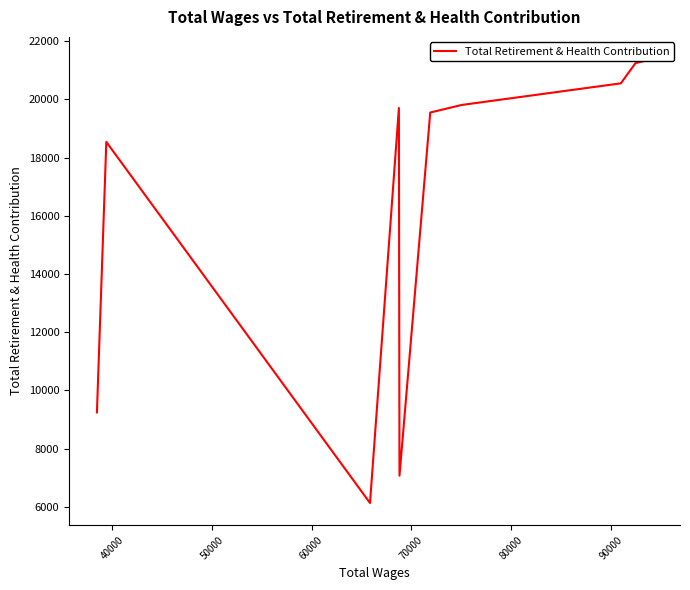

True or false: the data shows 9714 at 50000.

False